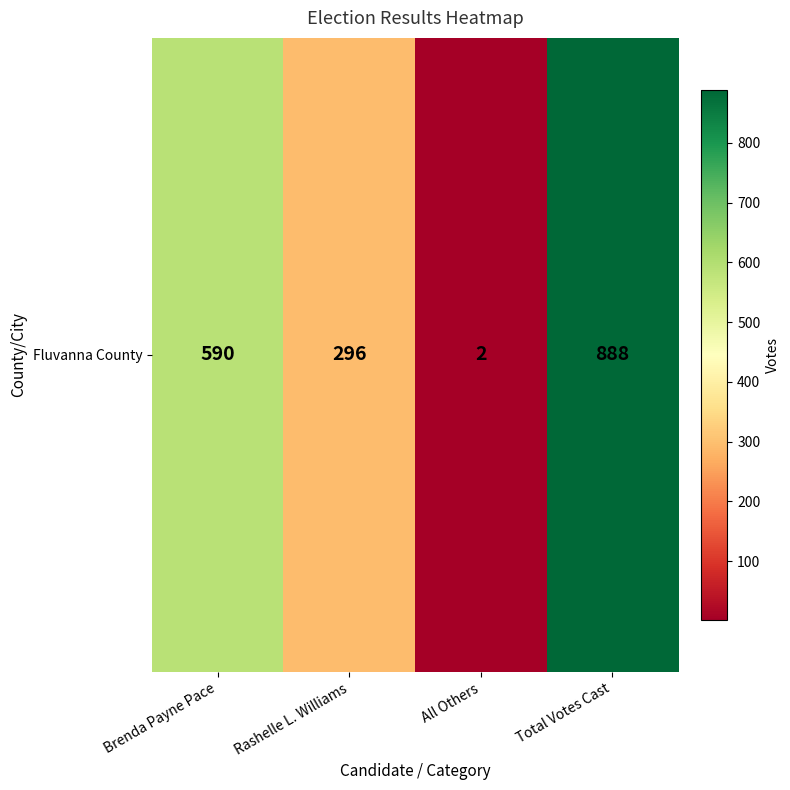

Reading right to left, extract all data points from this chart.

Total Votes Cast=888	All Others=2	Rashelle L. Williams=296	Brenda Payne Pace=590